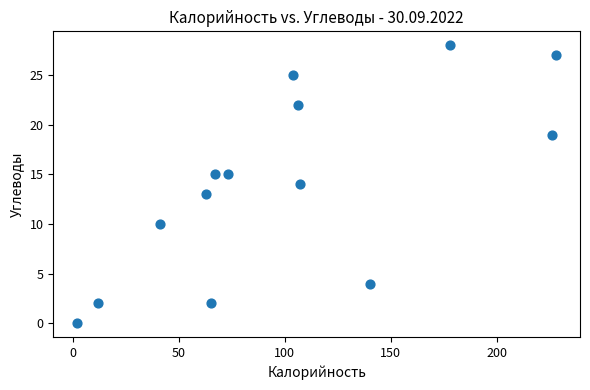

What is the range of Y values (max minus min)?

28